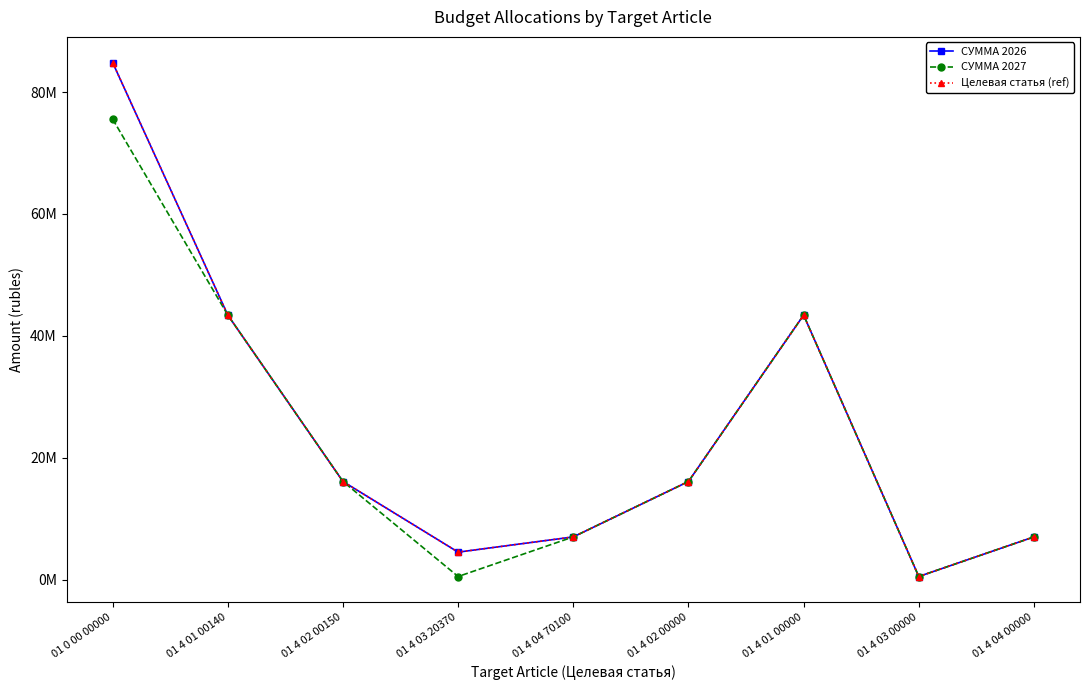

What is the difference between the maximum and minimum values in the СУММА 2026 series?

84344630